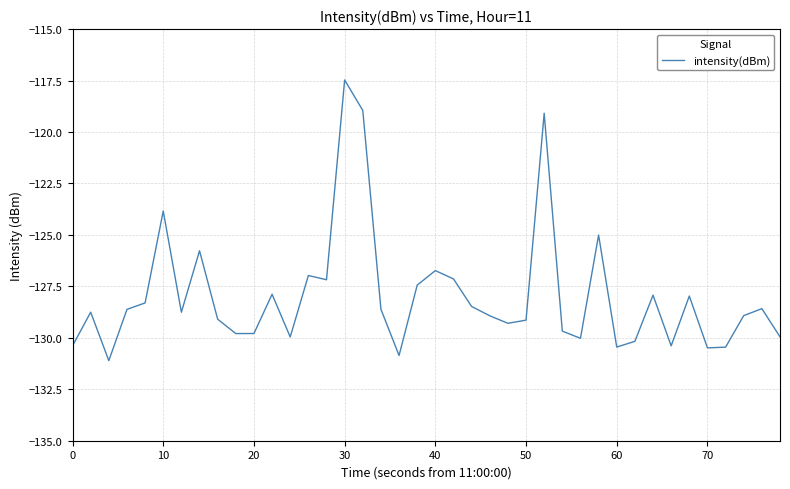

What is the smallest value displayed?

-131.1